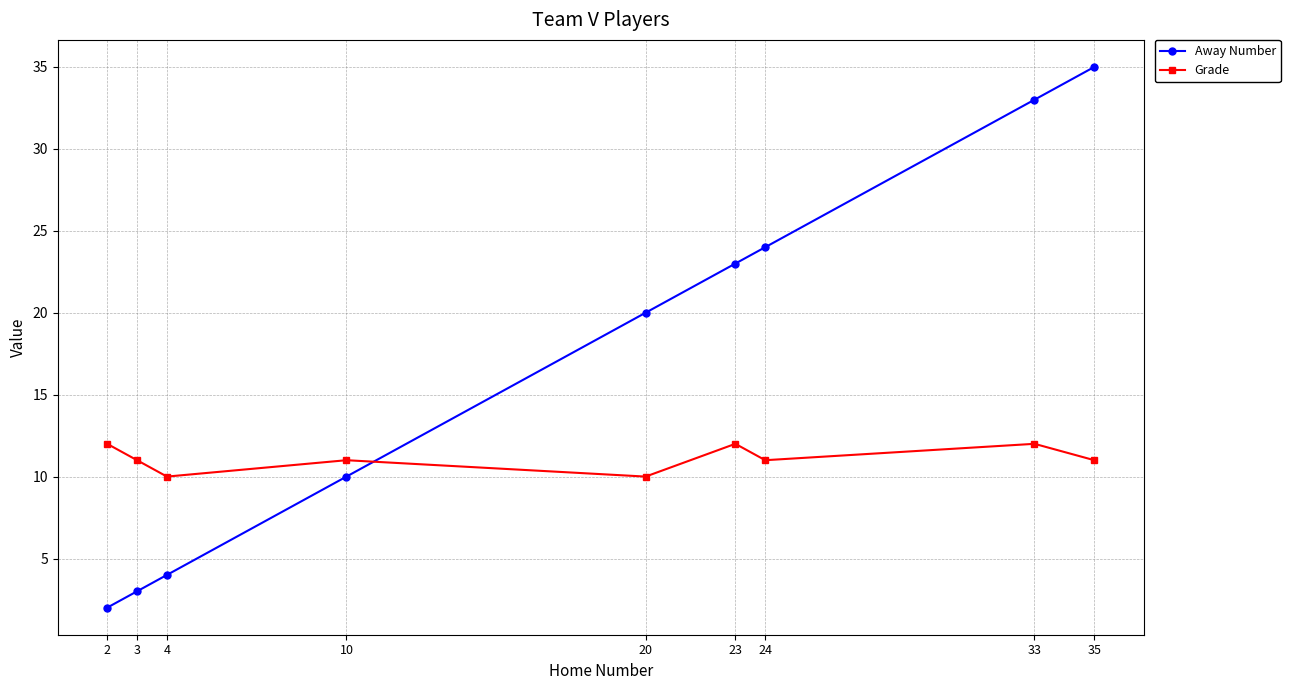

True or false: Away Number has a value of 10 at 24.

False